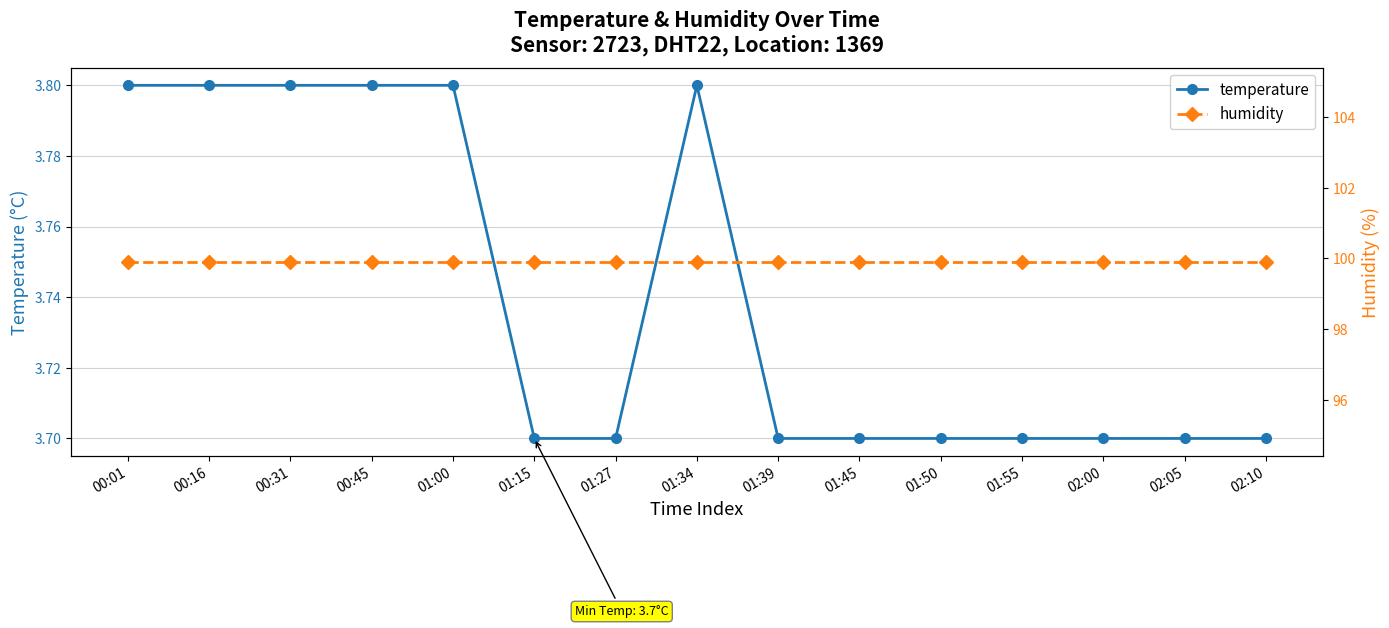

Reading left to right, list all the values displayed in this chart.

temperature: 3.8	3.8	3.8	3.8	3.8	3.7	3.7	3.8	3.7	3.7	3.7	3.7	3.7	3.7	3.7
humidity: 99.9	99.9	99.9	99.9	99.9	99.9	99.9	99.9	99.9	99.9	99.9	99.9	99.9	99.9	99.9